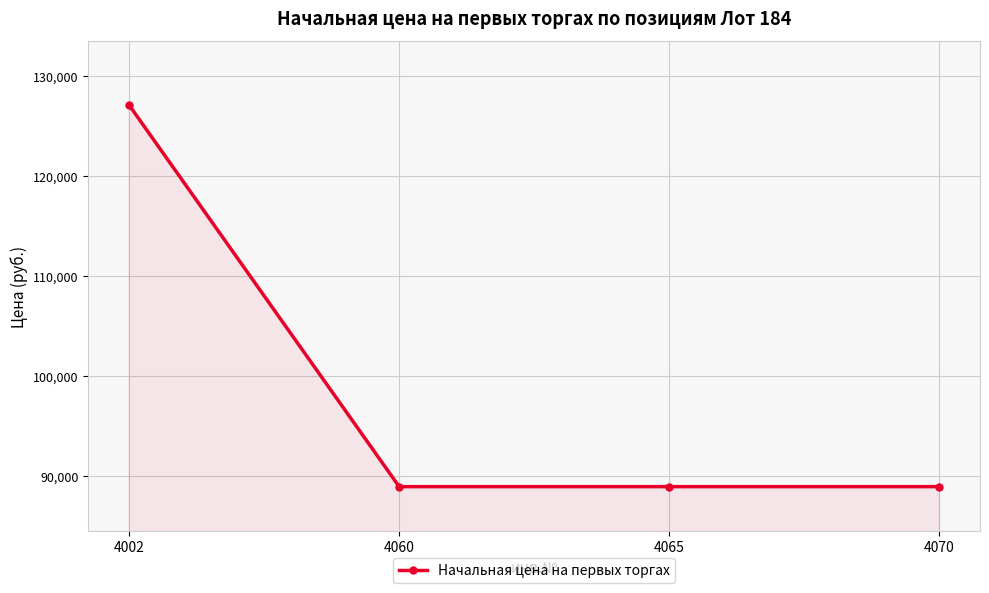

The value at 4070 is 39477.8. True or false?

False